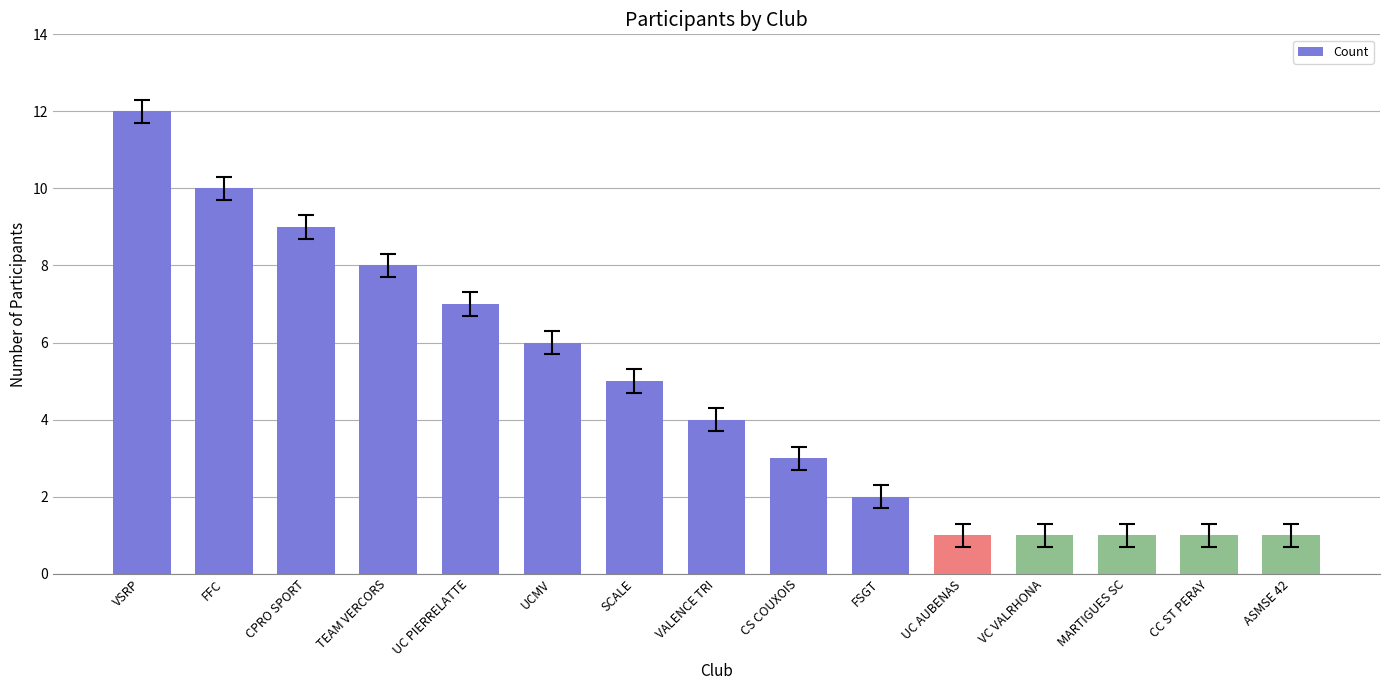

Which has a higher value, UCMV or VALENCE TRI?

UCMV